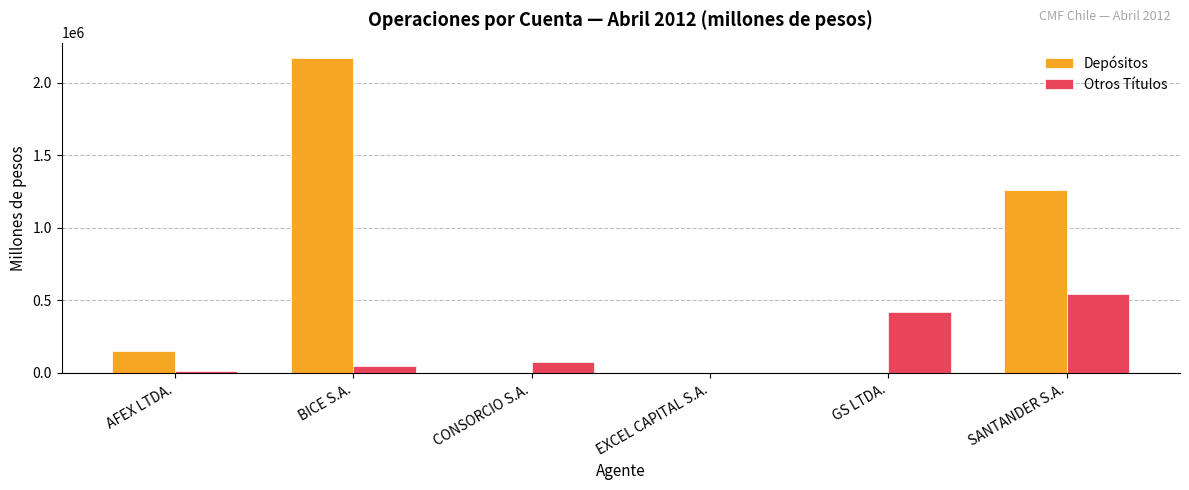

What is the sum of the Depósitos values at GS LTDA. and AFEX LTDA.?

148169.0